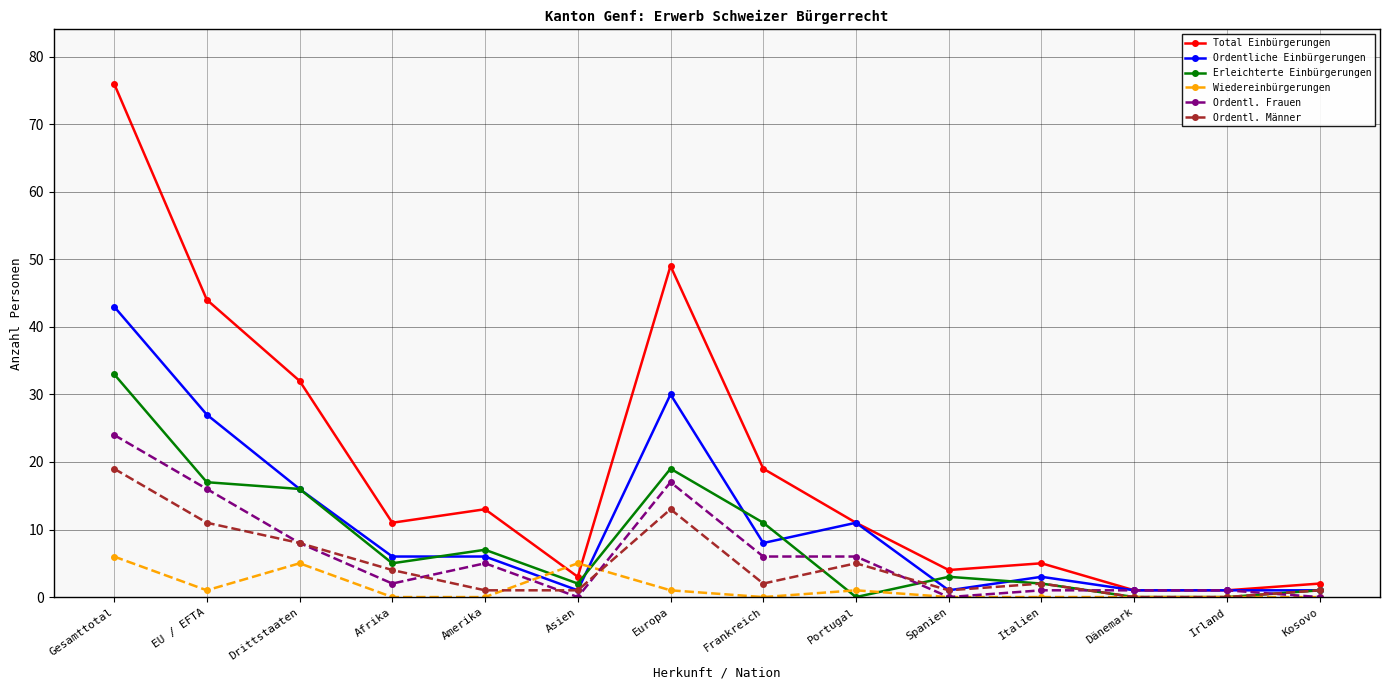

Reading right to left, list all the values displayed in this chart.

Total Einbürgerungen: Kosovo=2	Irland=1	Dänemark=1	Italien=5	Spanien=4	Portugal=11	Frankreich=19	Europa=49	Asien=3	Amerika=13	Afrika=11	Drittstaaten=32	EU / EFTA=44	Gesamttotal=76
Ordentliche Einbürgerungen: Kosovo=1	Irland=1	Dänemark=1	Italien=3	Spanien=1	Portugal=11	Frankreich=8	Europa=30	Asien=1	Amerika=6	Afrika=6	Drittstaaten=16	EU / EFTA=27	Gesamttotal=43
Erleichterte Einbürgerungen: Kosovo=1	Irland=0	Dänemark=0	Italien=2	Spanien=3	Portugal=0	Frankreich=11	Europa=19	Asien=2	Amerika=7	Afrika=5	Drittstaaten=16	EU / EFTA=17	Gesamttotal=33
Wiedereinbürgerungen: Kosovo=0	Irland=0	Dänemark=0	Italien=0	Spanien=0	Portugal=1	Frankreich=0	Europa=1	Asien=5	Amerika=0	Afrika=0	Drittstaaten=5	EU / EFTA=1	Gesamttotal=6
Ordentl. Frauen: Kosovo=0	Irland=1	Dänemark=1	Italien=1	Spanien=0	Portugal=6	Frankreich=6	Europa=17	Asien=0	Amerika=5	Afrika=2	Drittstaaten=8	EU / EFTA=16	Gesamttotal=24
Ordentl. Männer: Kosovo=1	Irland=0	Dänemark=0	Italien=2	Spanien=1	Portugal=5	Frankreich=2	Europa=13	Asien=1	Amerika=1	Afrika=4	Drittstaaten=8	EU / EFTA=11	Gesamttotal=19